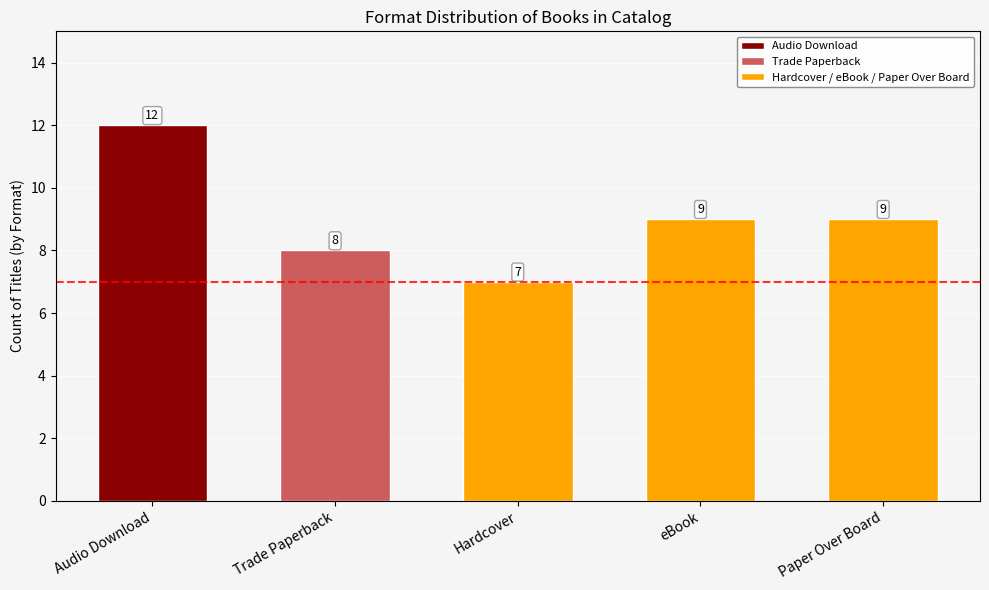

What is the change in value from Trade Paperback to Hardcover?

-1